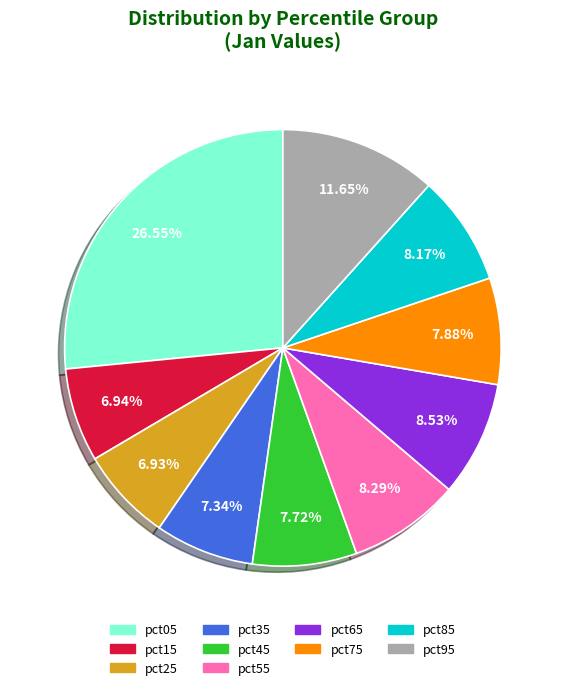

To the nearest percent, what portion does pct35 represent?

7%